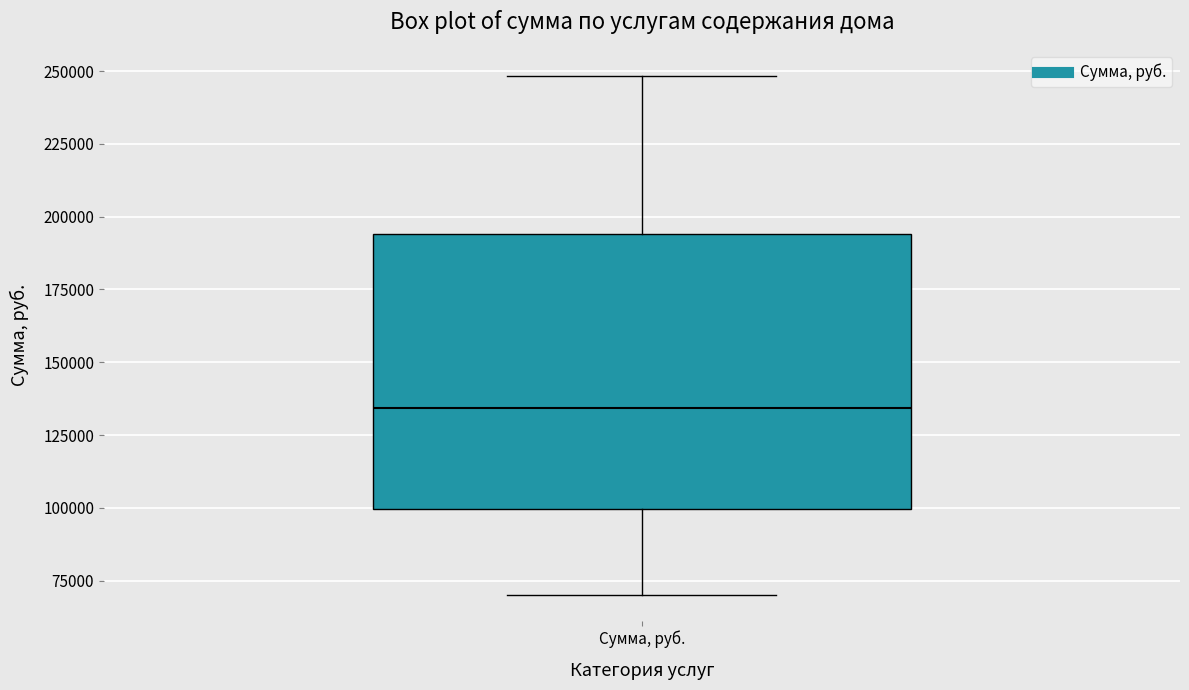

Transcribe this box plot: give where the median line is, the range the box spans, and where the two whiskers end, as read against the y-axis. The values are not printed on the chart, so give them approximately, as read against the axis.

median 135000, box 100000 to 195000, whiskers 70000 to 250000